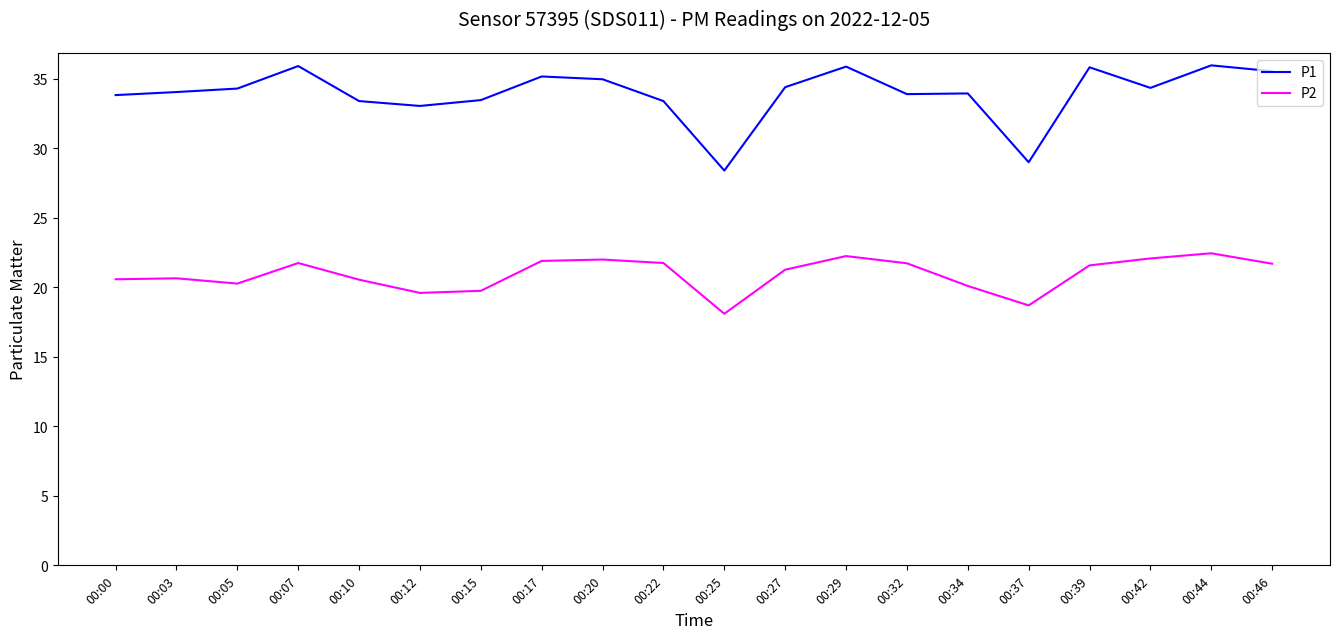

What is the total value across all series at 00:17?

57.1